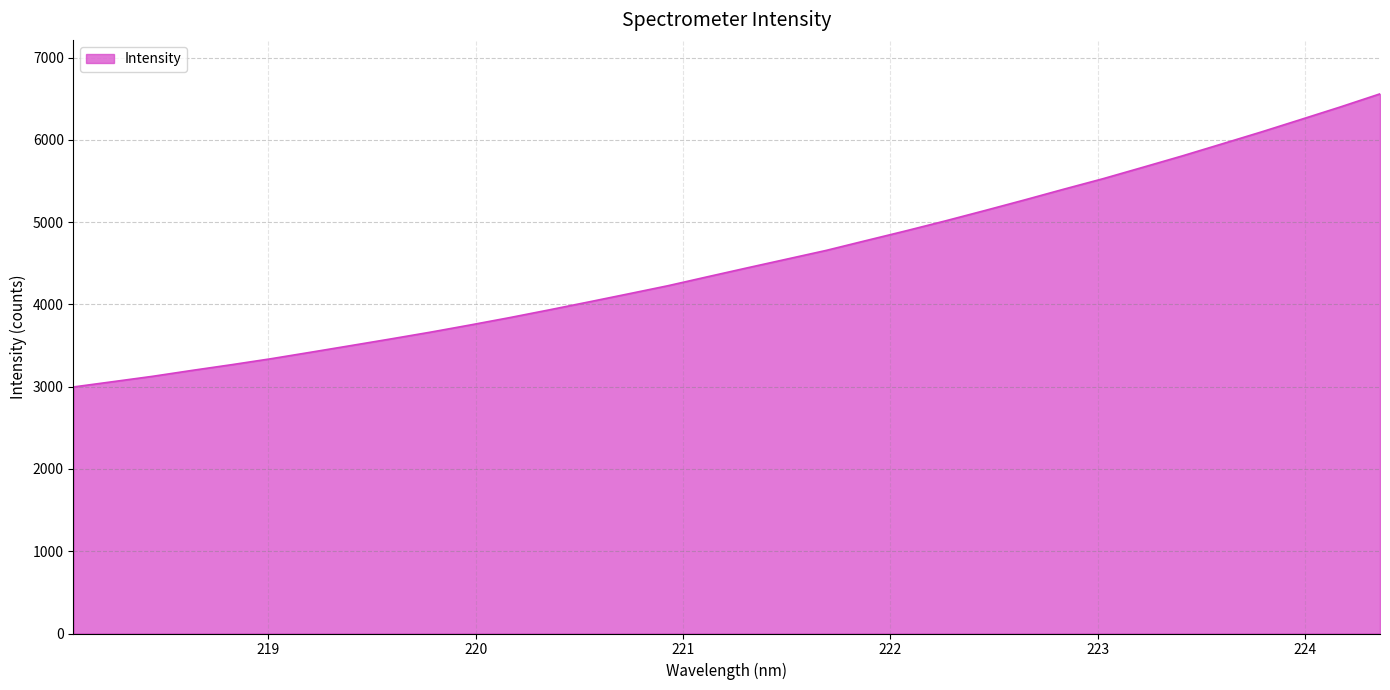

What is the smallest value displayed?

2996.3